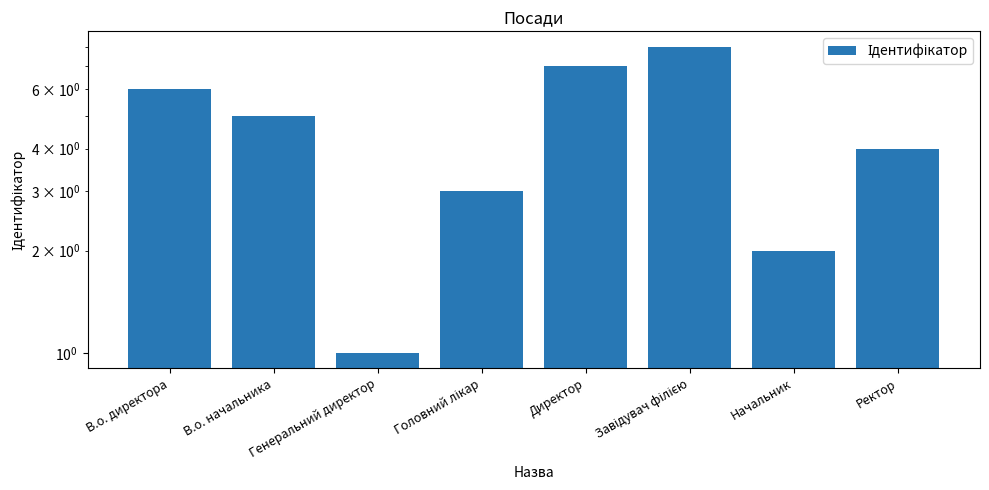

Rank the categories by value from lowest to highest.

Генеральний директор, Начальник, Головний лікар, Ректор, В.о. начальника, В.о. директора, Директор, Завідувач філією